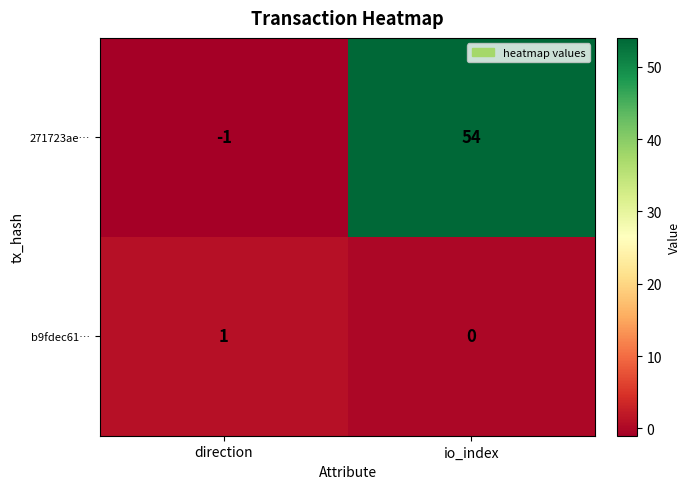

Rank the series by their maximum value, from highest to lowest.

271723ae…, b9fdec61…